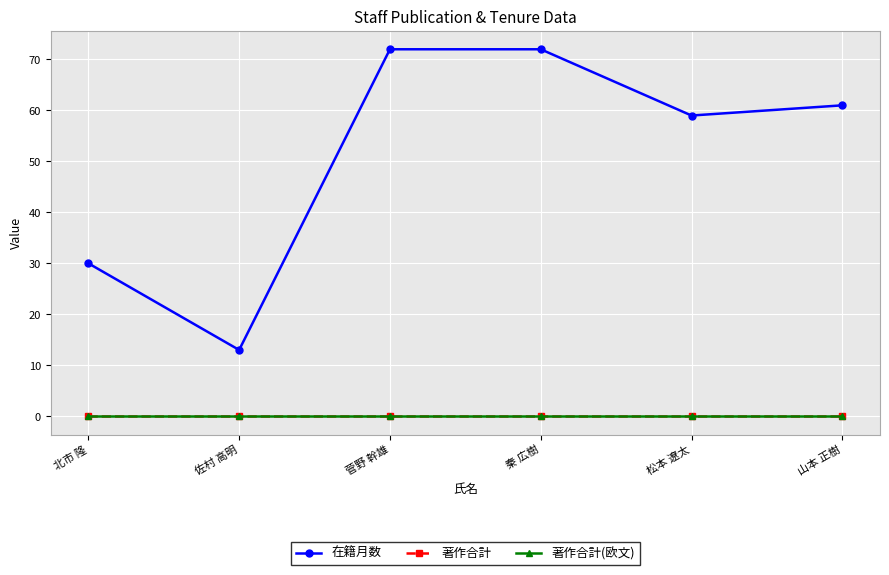

Is this an area chart (filled region under the line)?

No